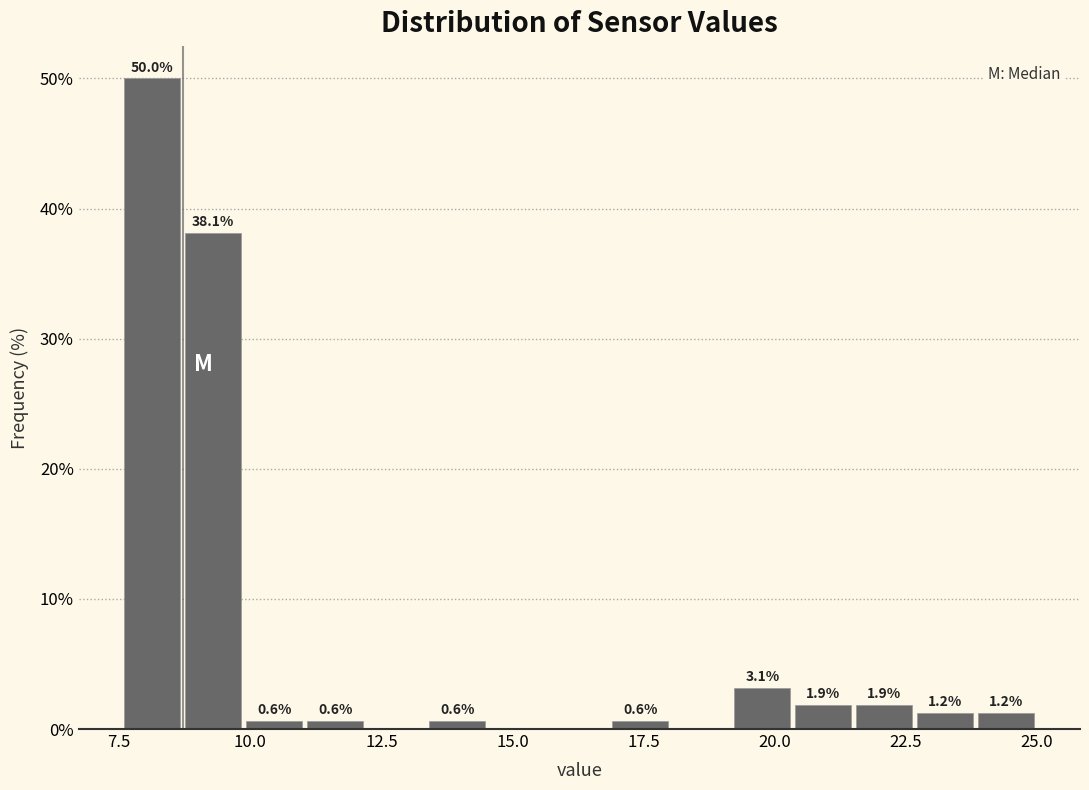

Around what value on the x-axis is the tallest bar? Give the approximate position of its centre, as read against the axis.

8.0